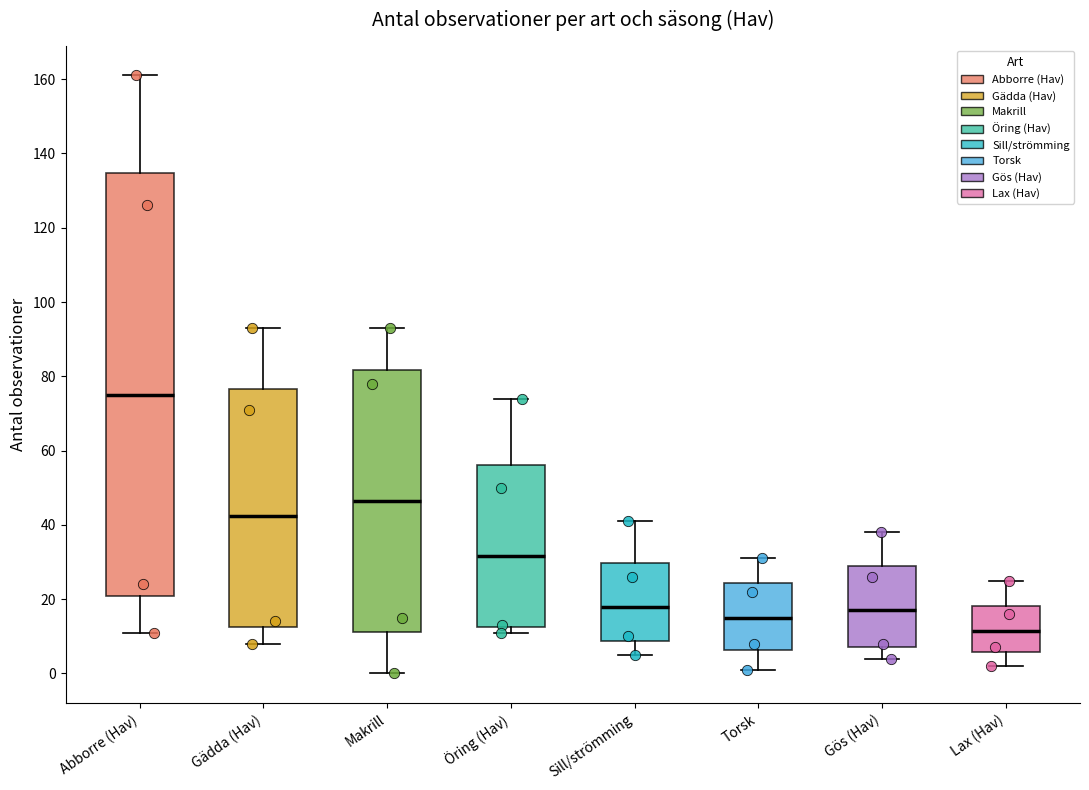

Which box has the lowest median line?

Lax (Hav)